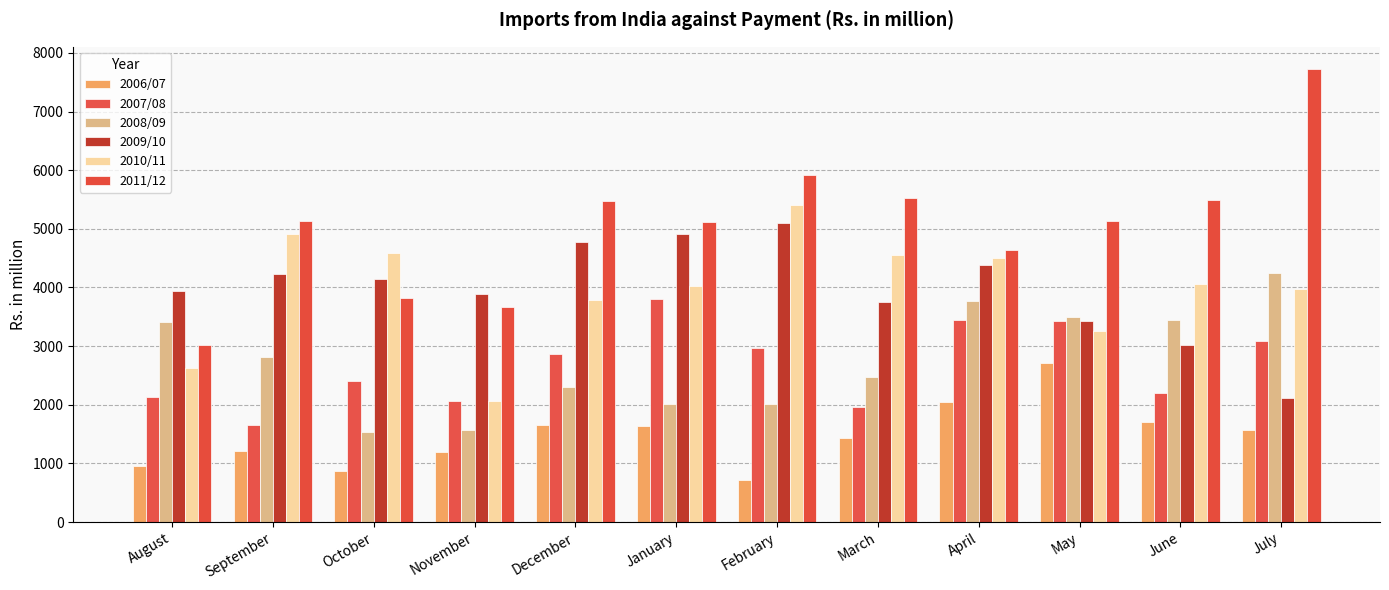

Which series changed the most between January and June?

2009/10